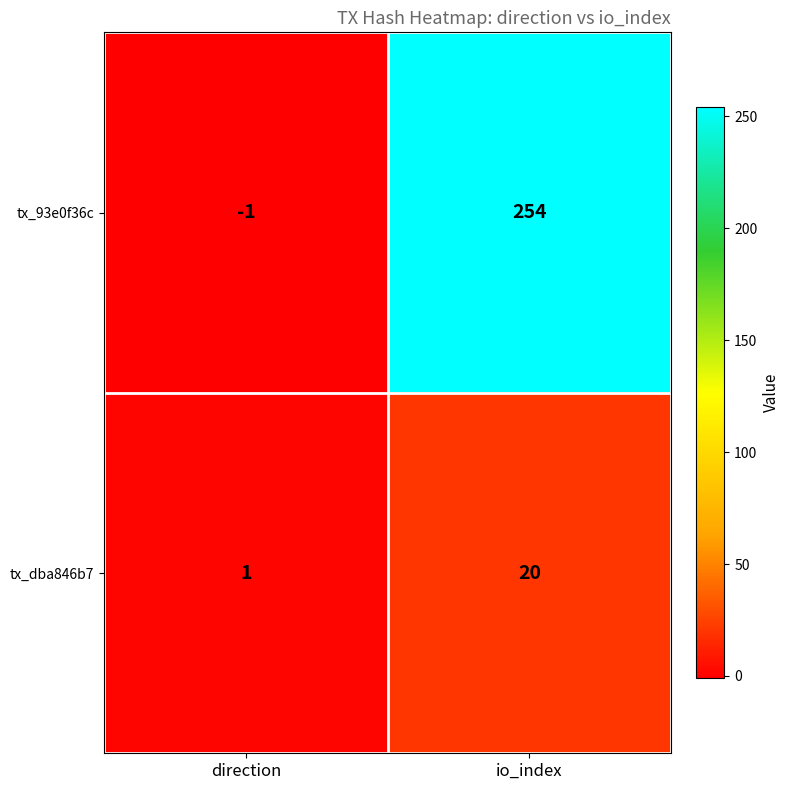

Count the number of data series in this chart.

2